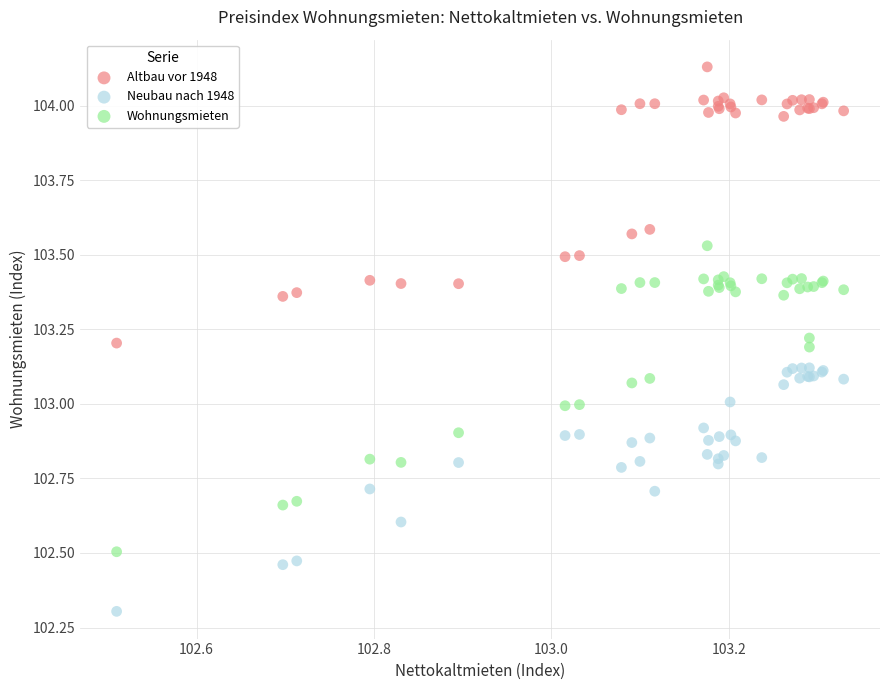

Which series reaches the minimum Y coordinate?

Neubau nach 1948